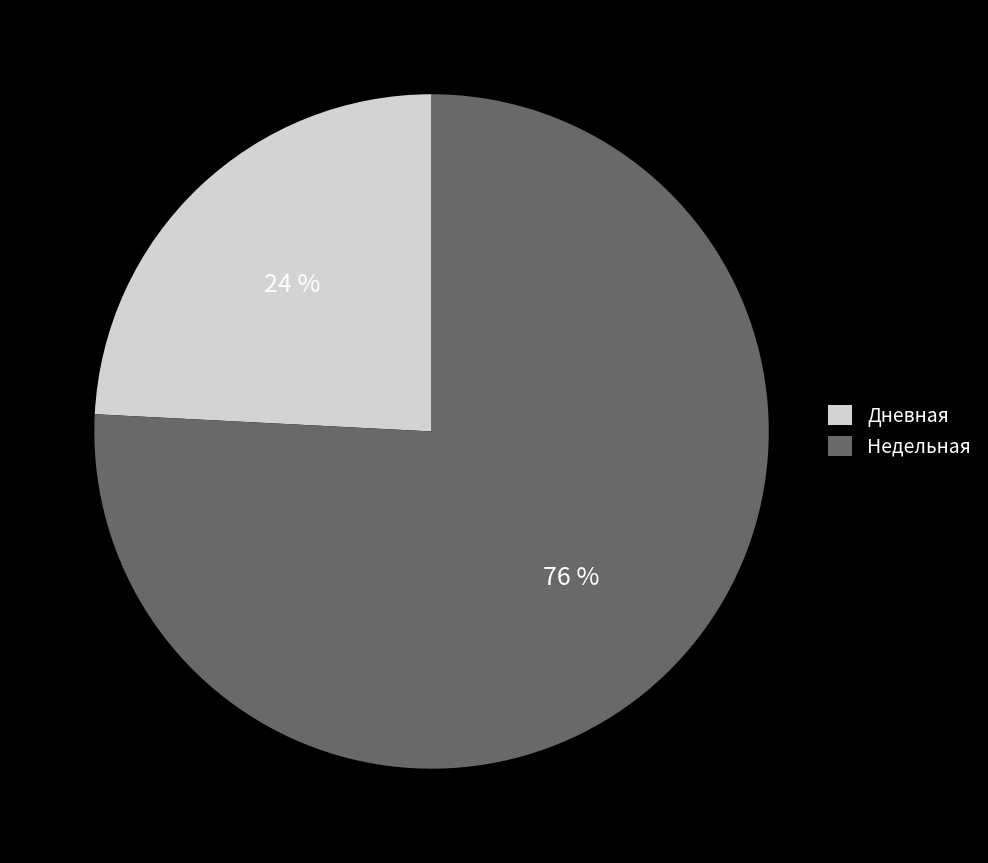

Rank the categories by value from highest to lowest.

Недельная, Дневная